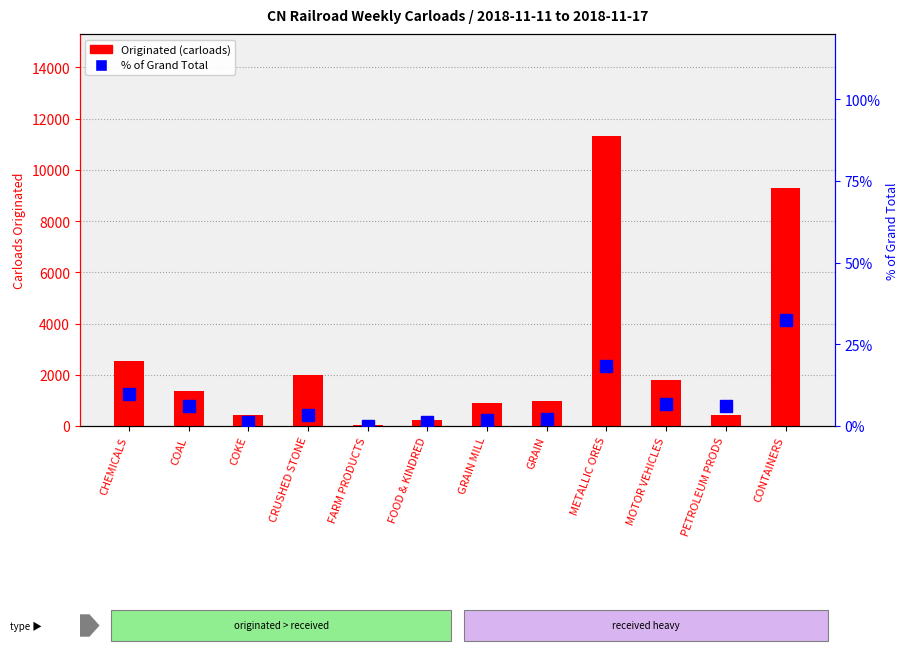

What is the difference between the maximum and minimum values in the Originated series?

11300.0